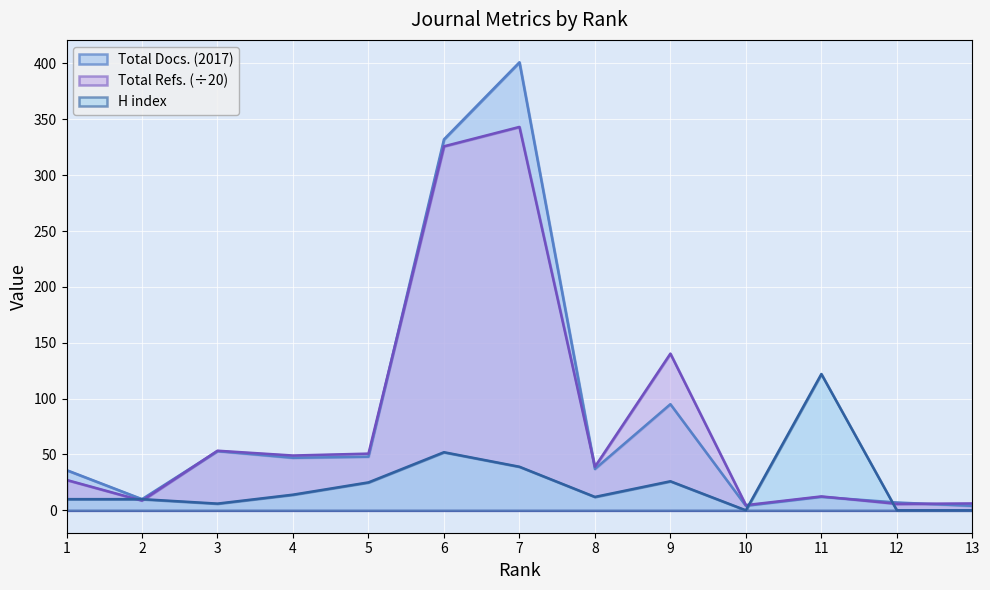

What is the difference between the highest and lowest values at 13?

6.2